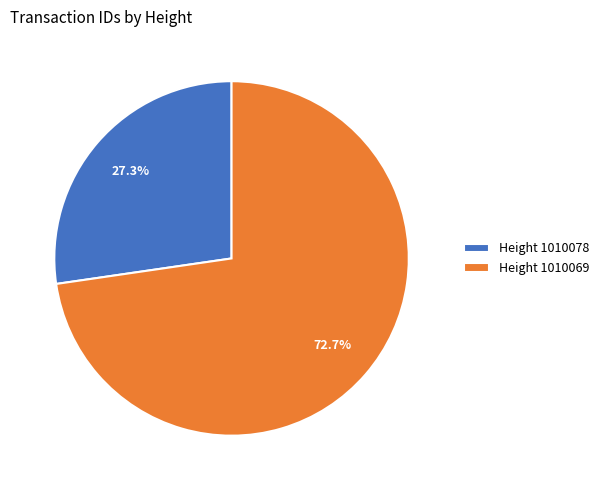

Count the number of slices in the pie.

2